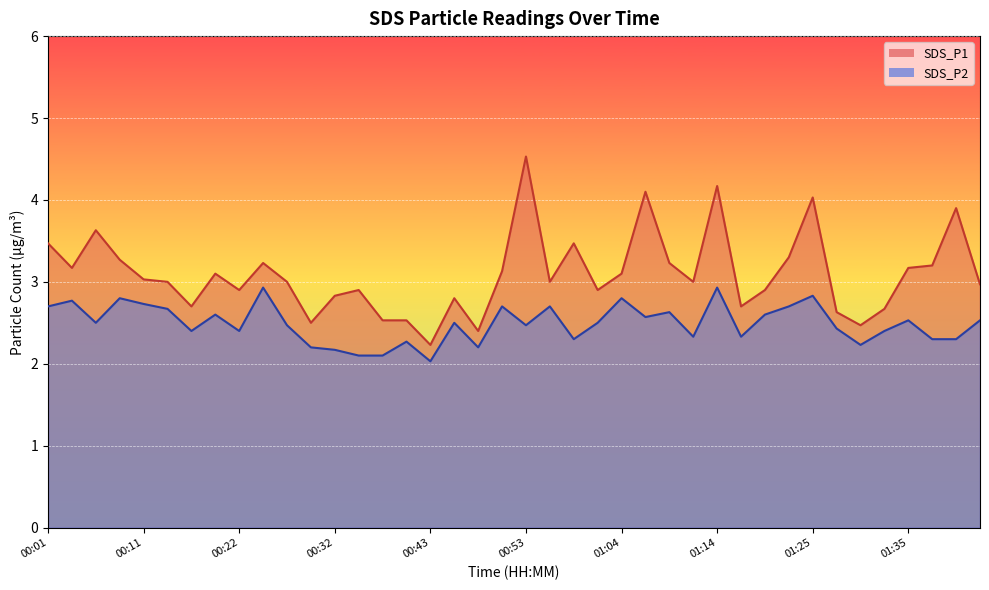

Reading left to right, list all the values displayed in this chart.

SDS_P1: 3.5	3.2	3.6	3.3	3.0	3.0	2.7	3.1	2.9	3.2	3.0	2.5	2.8	2.9	2.5	2.5	2.2	2.8	2.4	3.1	4.5	3.0	3.5	2.9	3.1	4.1	3.2	3.0	4.2	2.7	2.9	3.3	4.0	2.6	2.5	2.7	3.2	3.2	3.9	3.0
SDS_P2: 2.7	2.8	2.5	2.8	2.7	2.7	2.4	2.6	2.4	2.9	2.5	2.2	2.2	2.1	2.1	2.3	2.0	2.5	2.2	2.7	2.5	2.7	2.3	2.5	2.8	2.6	2.6	2.3	2.9	2.3	2.6	2.7	2.8	2.4	2.2	2.4	2.5	2.3	2.3	2.5